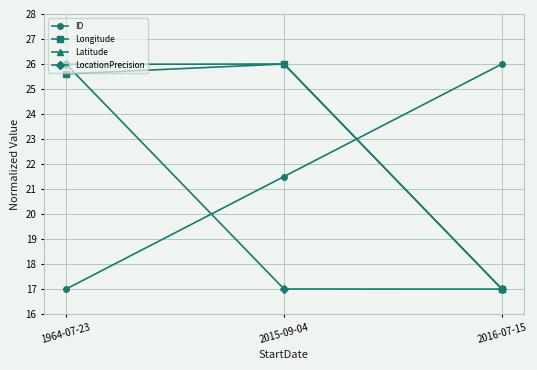

What is the value of the Longitude point at the 3rd from the left?

17.0